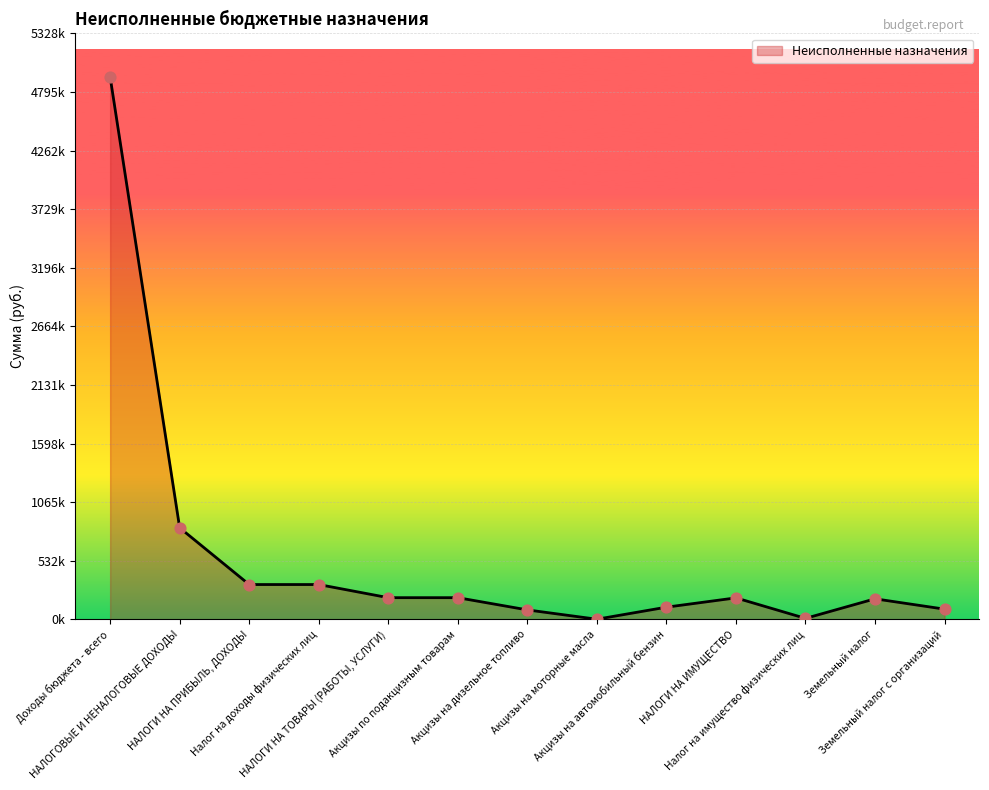

What is the change in value from Акцизы на моторные масла to НАЛОГИ НА ИМУЩЕСТВО?

+194254.1